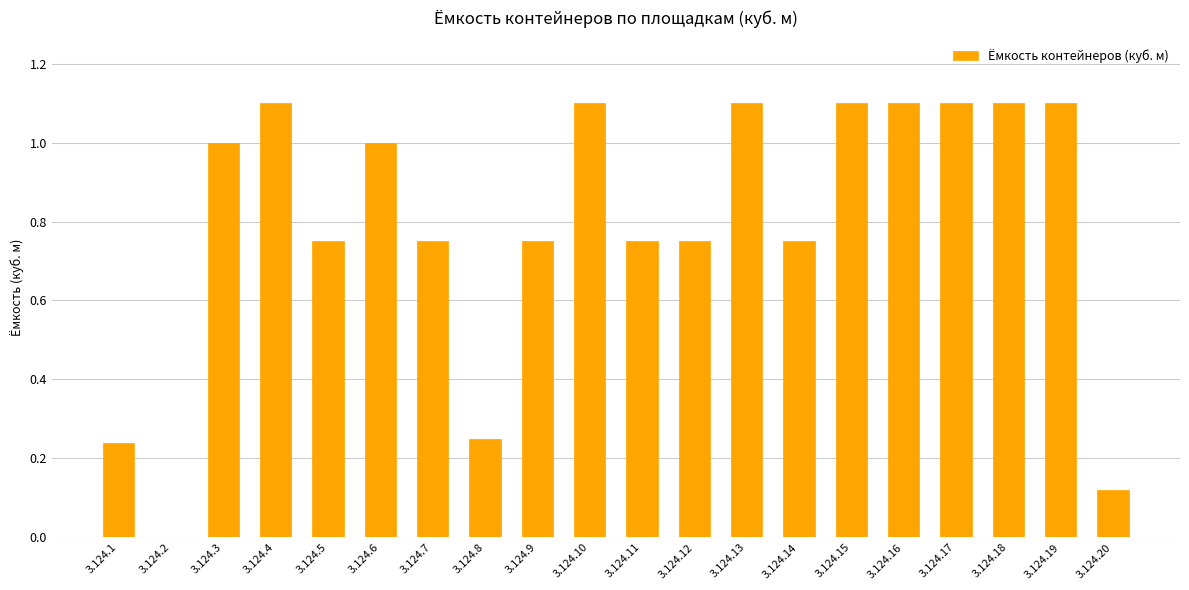

What is the sum of all values?

15.9